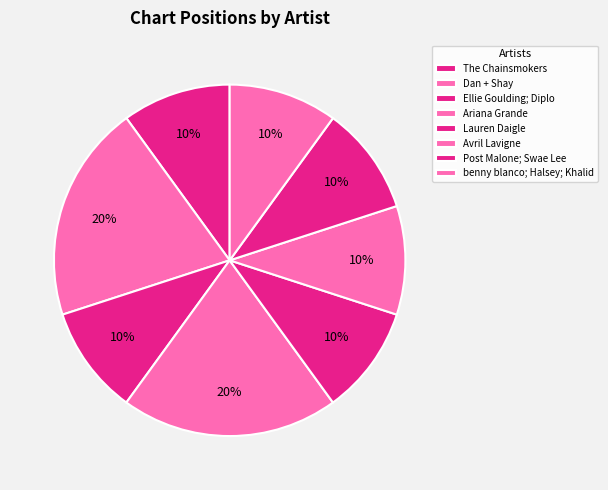

Is there a majority slice in this chart?

No